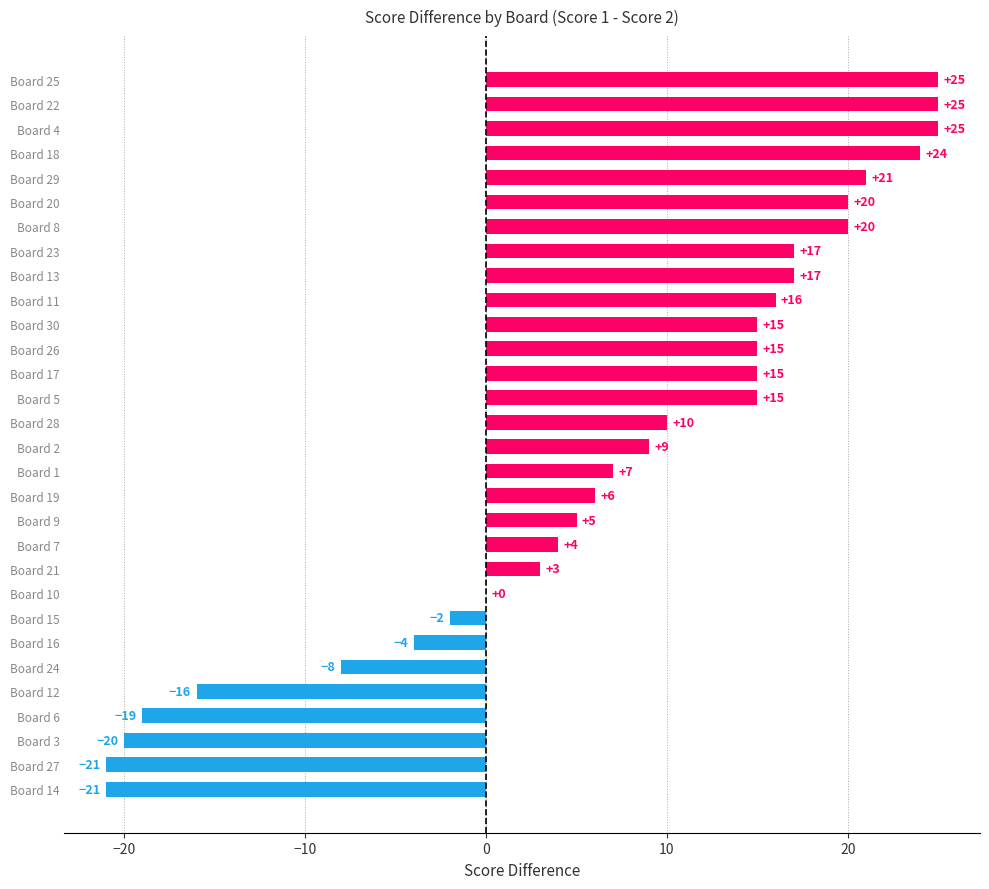

The chart shows a value of 7 at Board 1. True or false?

True